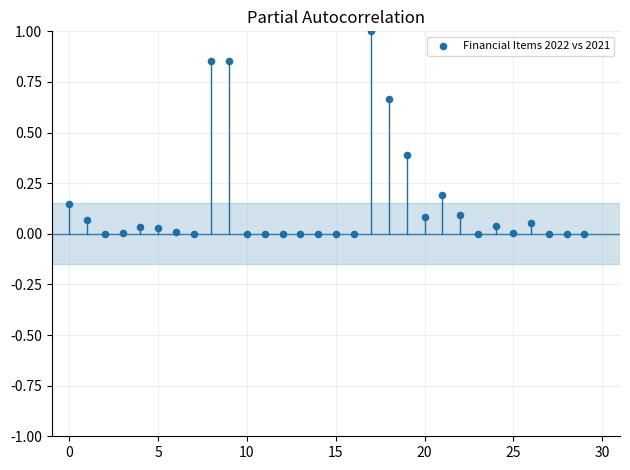

What is the range of Y values (max minus min)?

1.0